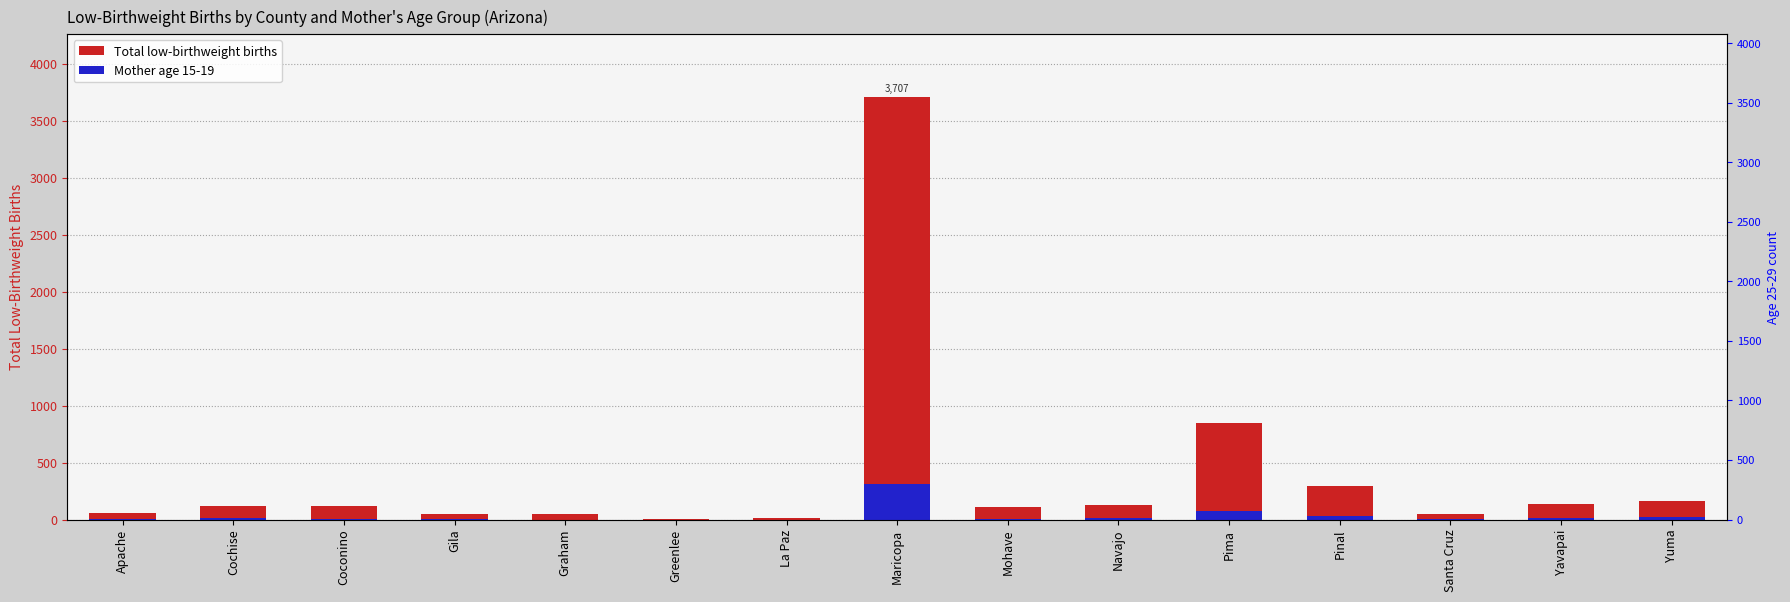

What is the difference between the highest and lowest values at Maricopa?

3399